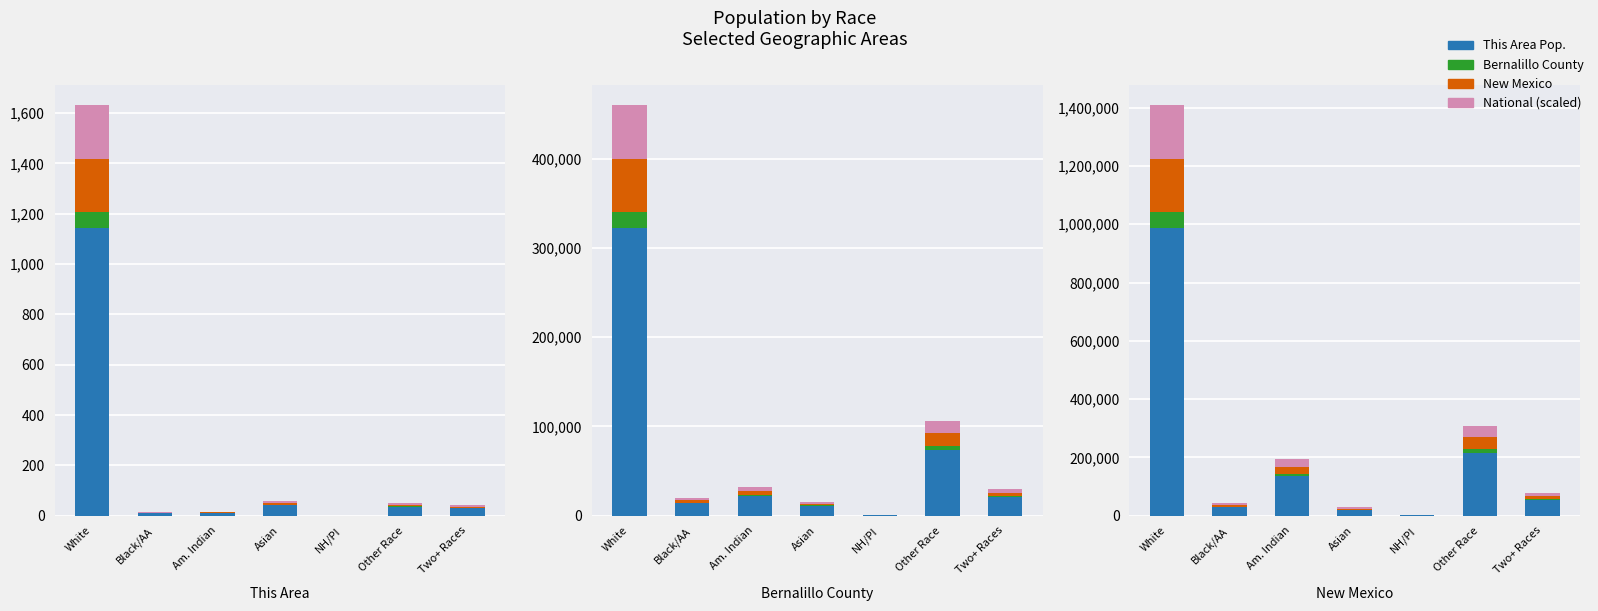

At which label is National (scaled) closest to 106?

Asian